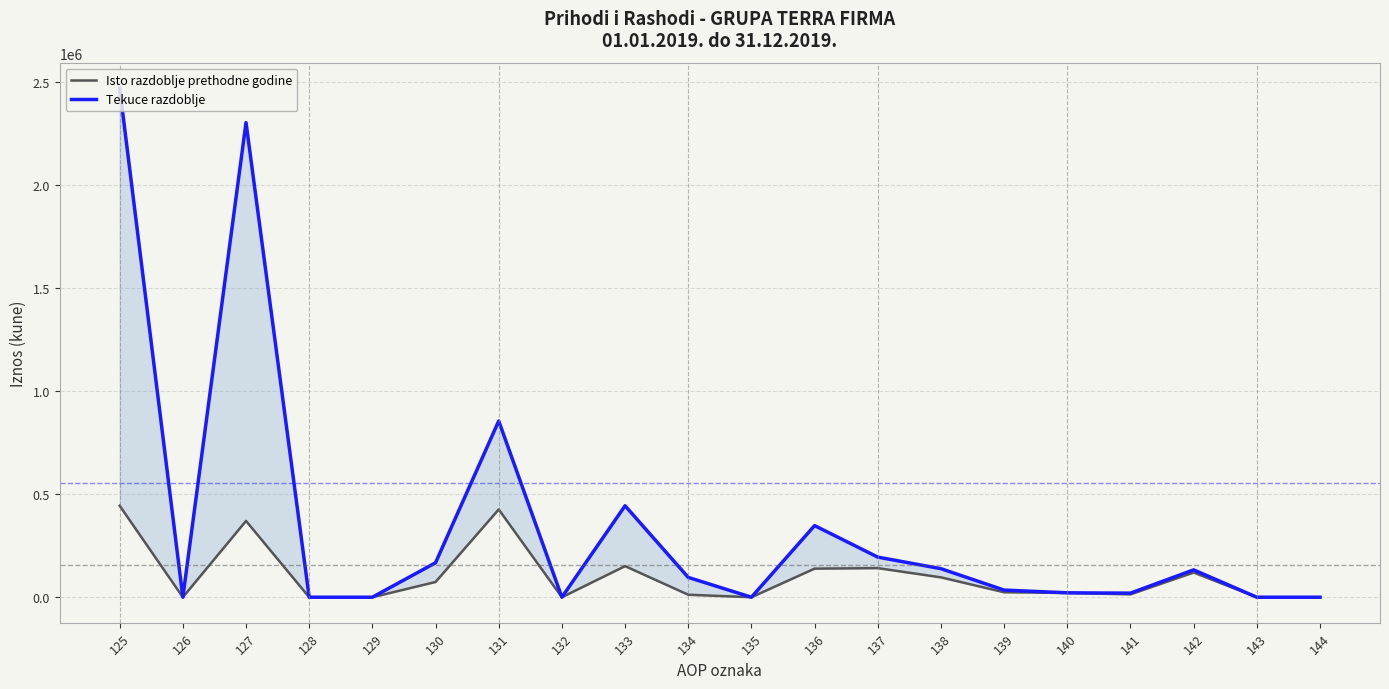

At which category does Tekuce razdoblje reach its first local peak?

127